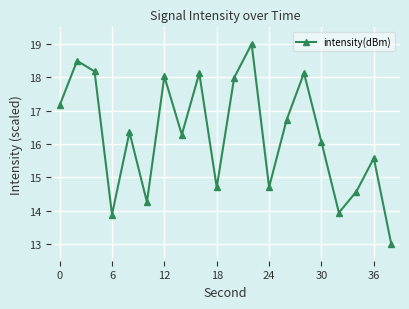

What is the smallest value displayed?

13.0